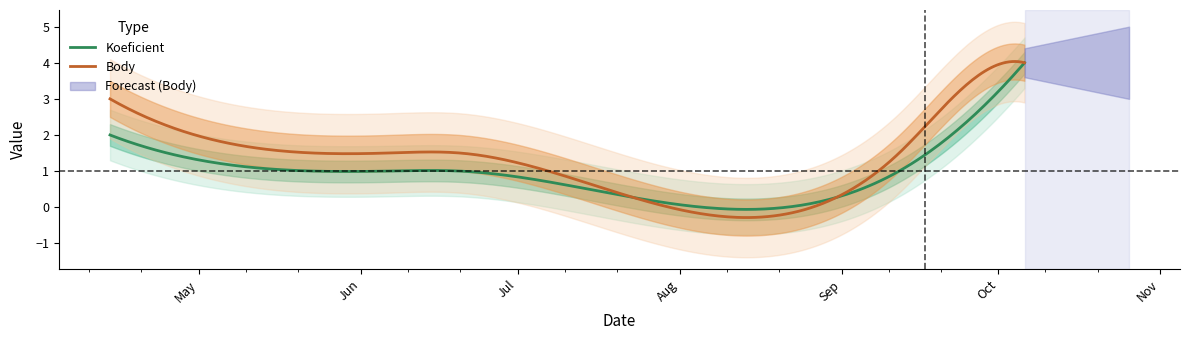

True or false: Body has more than 0 points higher than both neighbors.

True